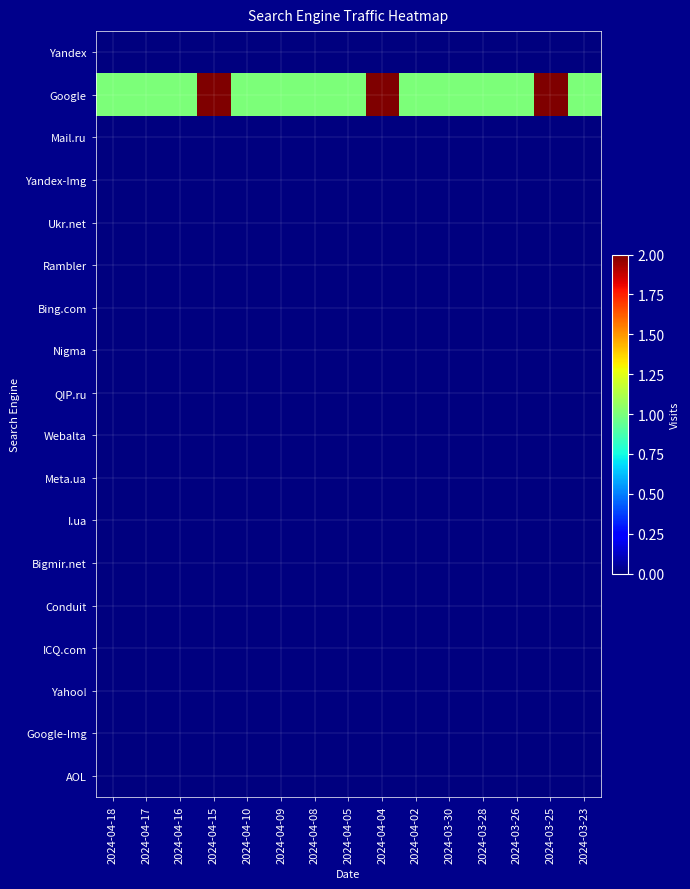

What is the total value across all series at 2024-03-28?

1